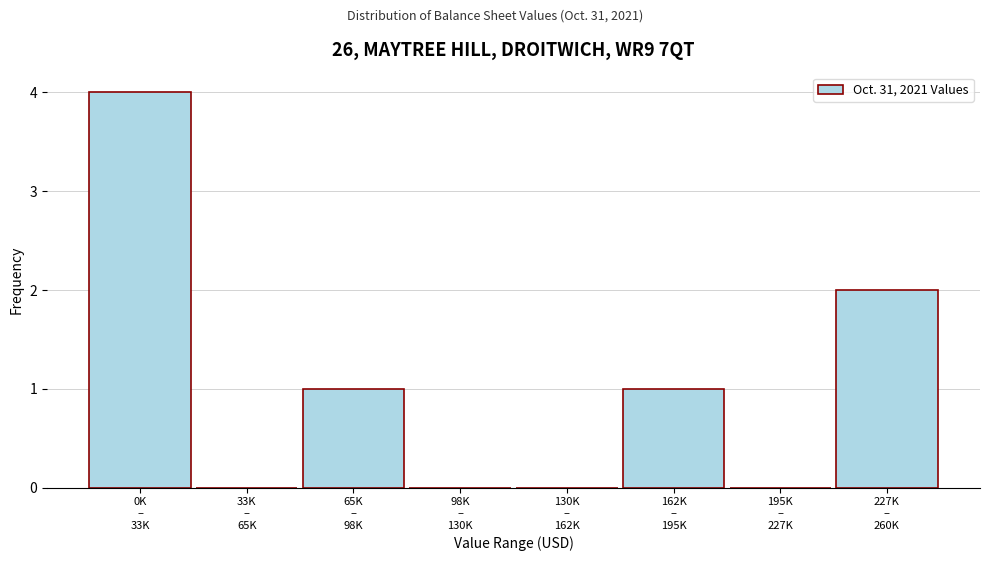

What is the maximum value shown in the chart?

4